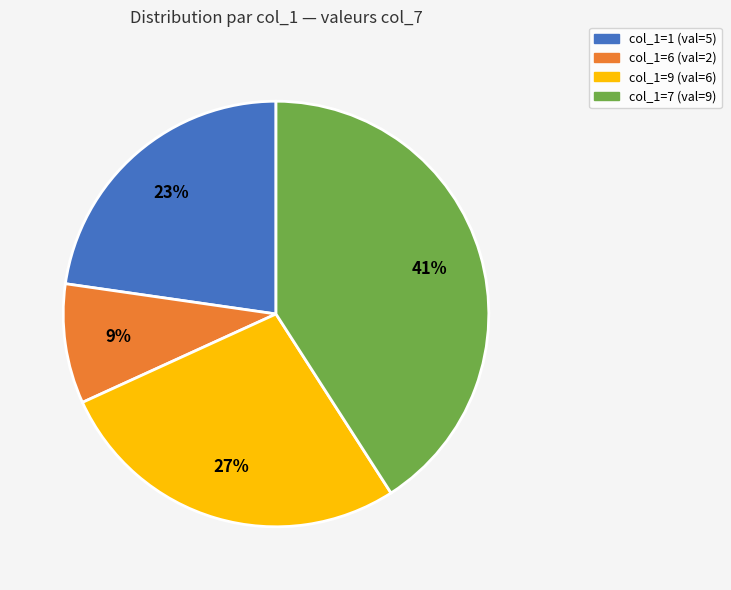

What percentage is the col_1=7 (val=9) slice, to the nearest percent?

41%